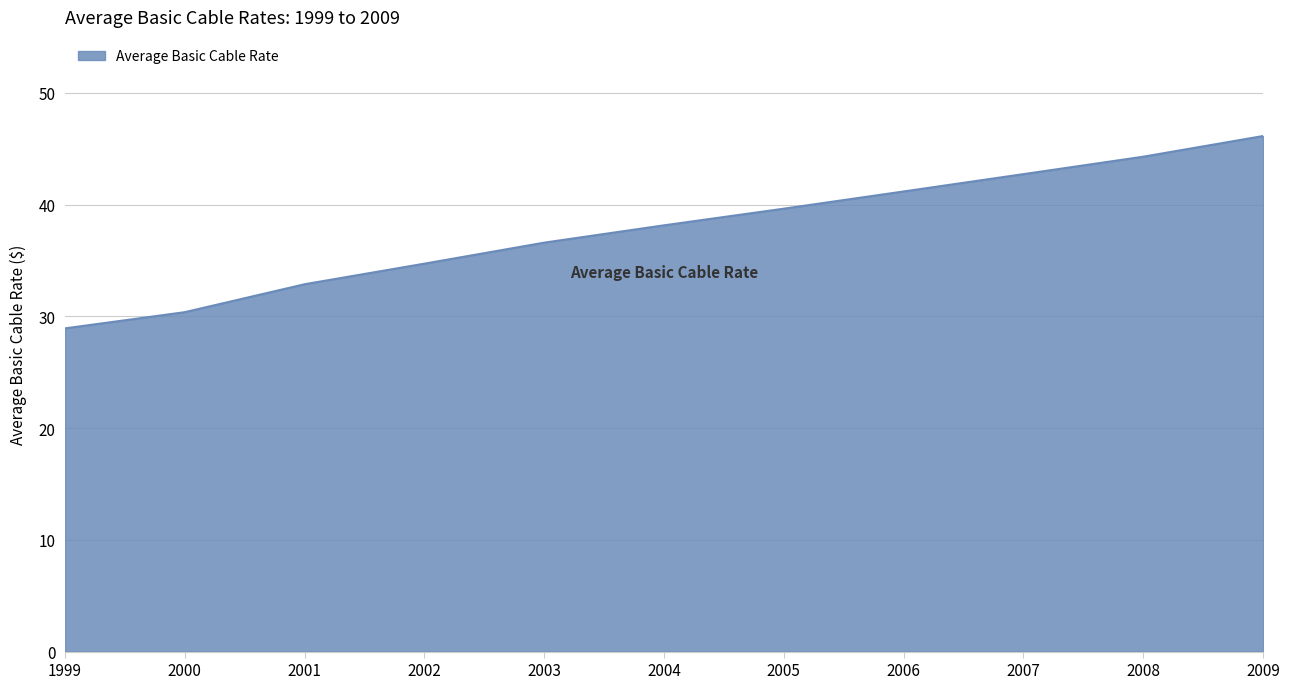

What is the minimum value shown in the chart?

28.9